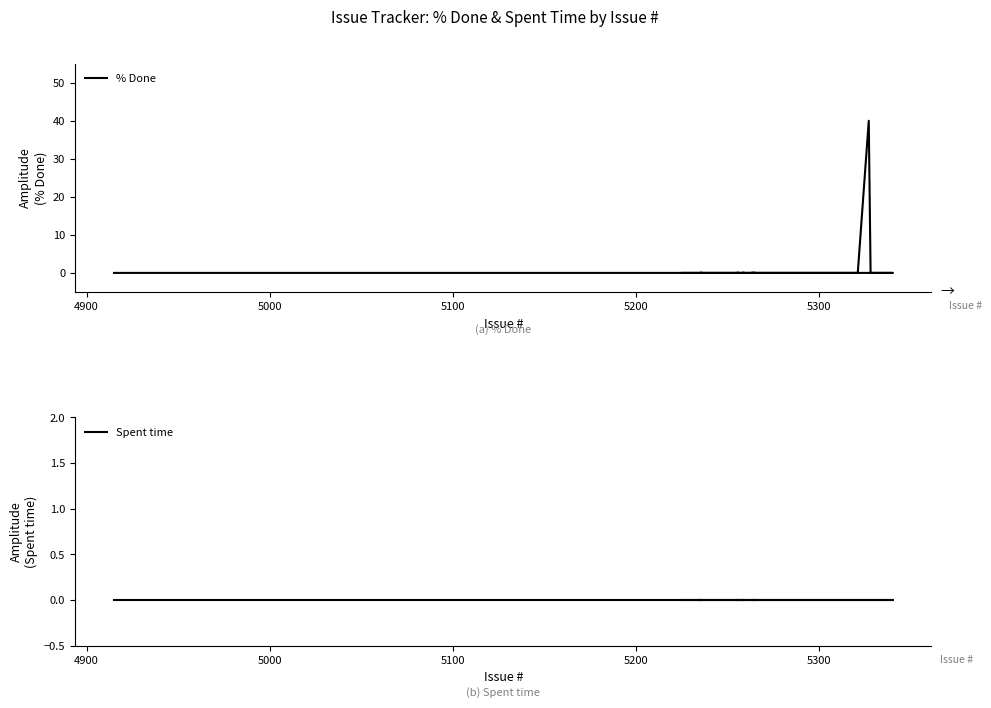

Which series has the widest spread of values?

% Done